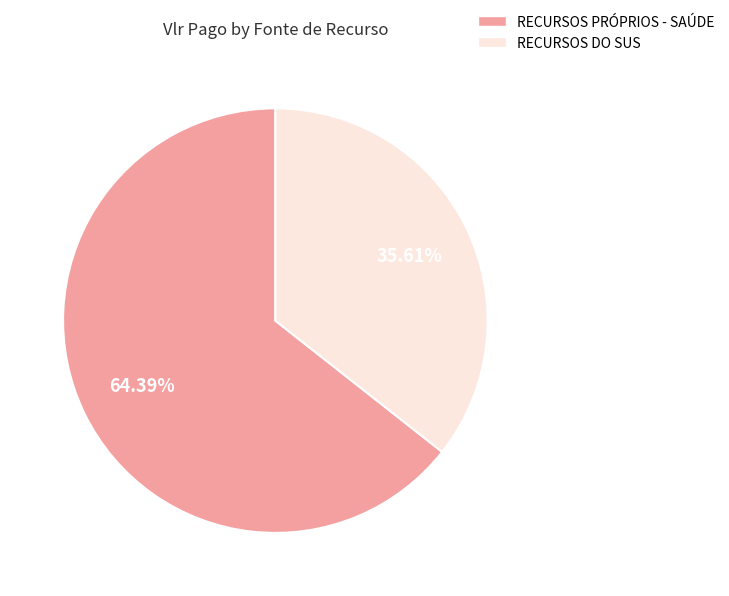

Approximately how many times larger is the value at RECURSOS DO SUS compared to RECURSOS PRÓPRIOS - SAÚDE?

0.6